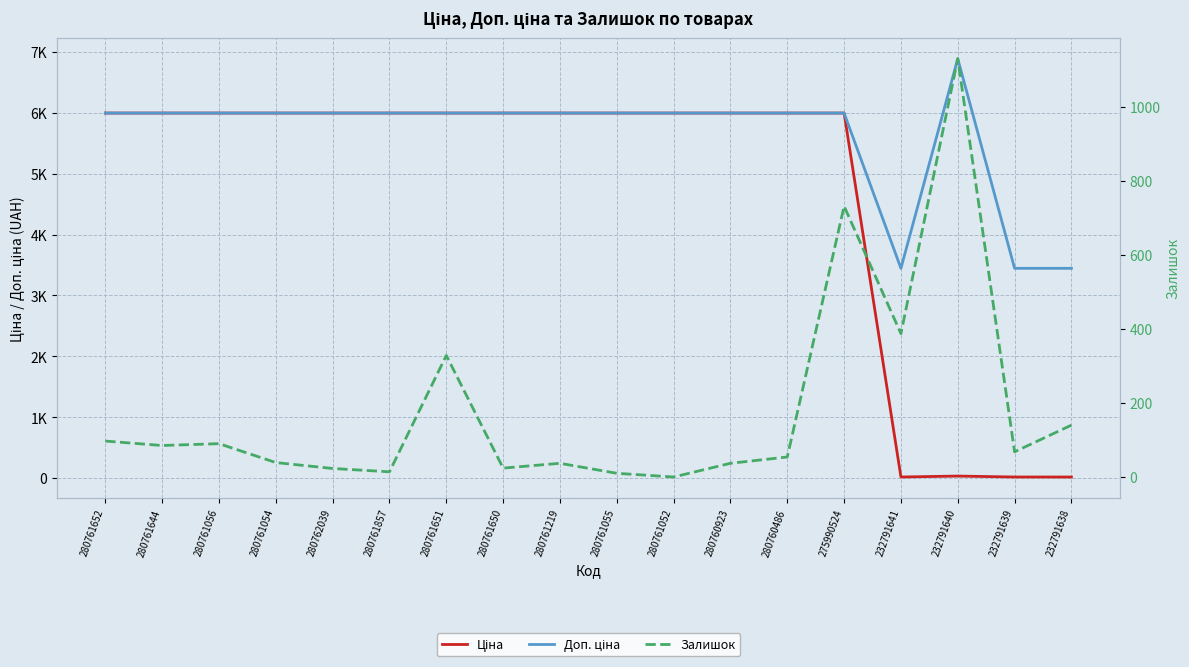

In Доп. ціна, how many points are higher than both neighbors (excluding endpoints)?

1